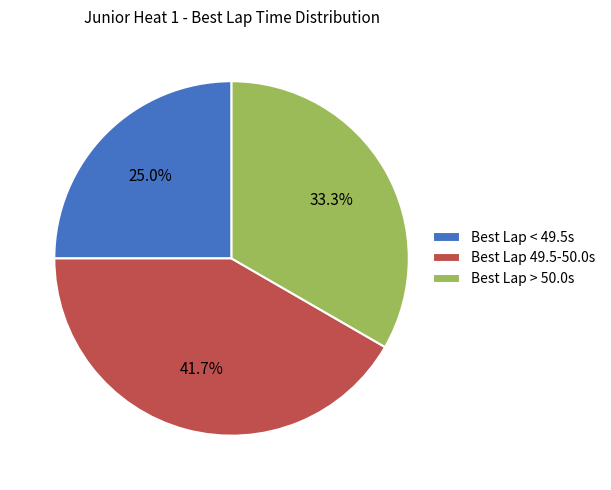

Is there a majority slice in this chart?

No